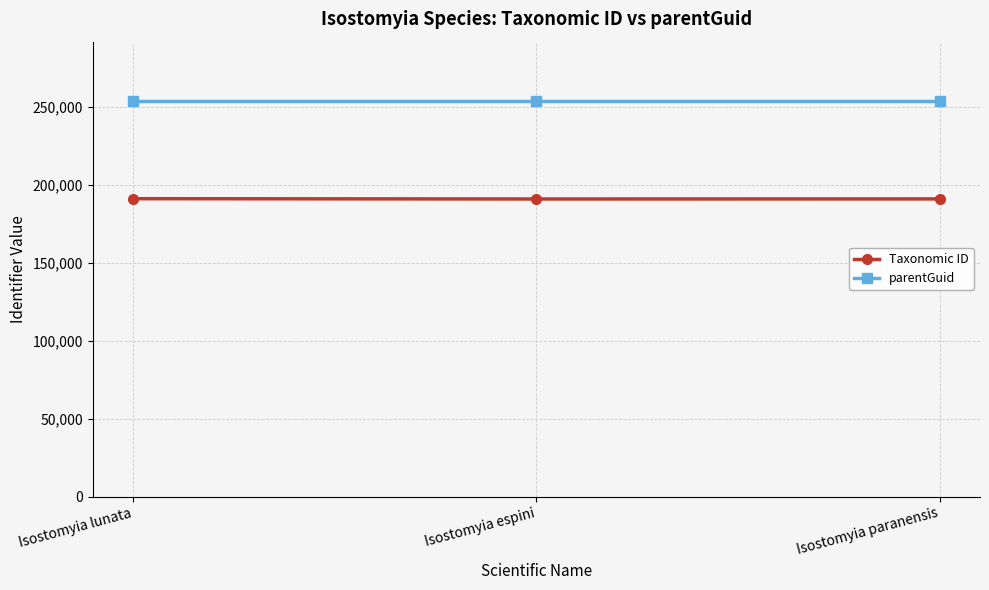

What is the approximate value of Taxonomic ID at Isostomyia lunata, to the nearest 50?

190950